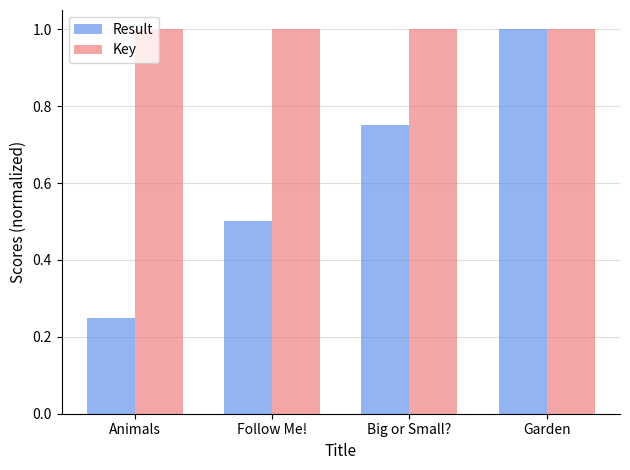

At which category does the chart reach its minimum across all series?

Animals